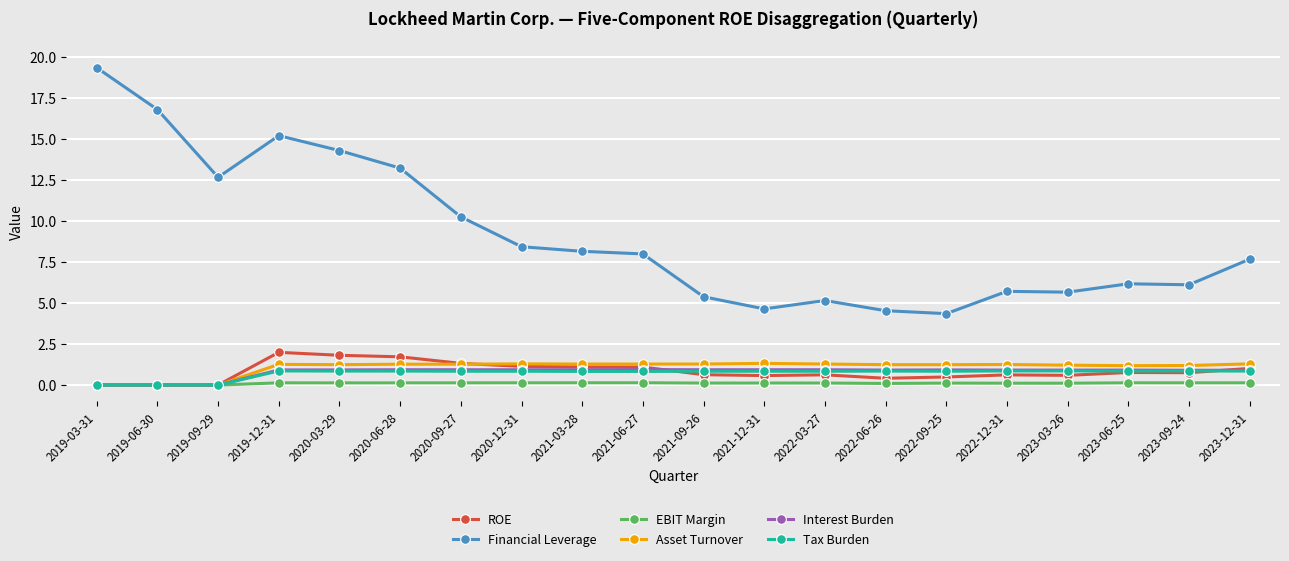

Is the value of Interest Burden at 2019-12-31 greater than the value of Financial Leverage at 2022-12-31?

No